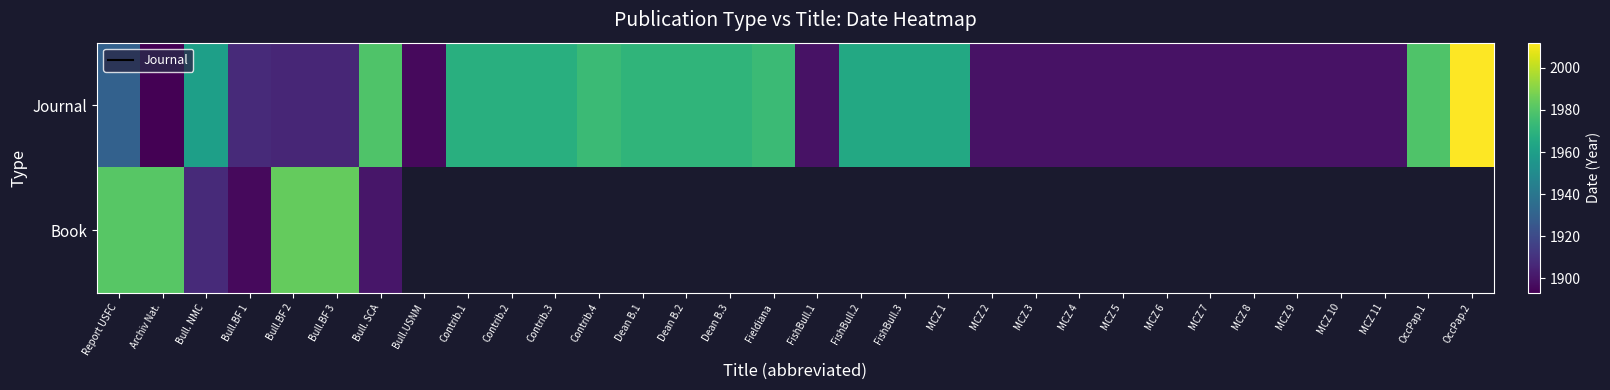

Rank the series at FishBull.2 from highest to lowest value.

Journal, Book